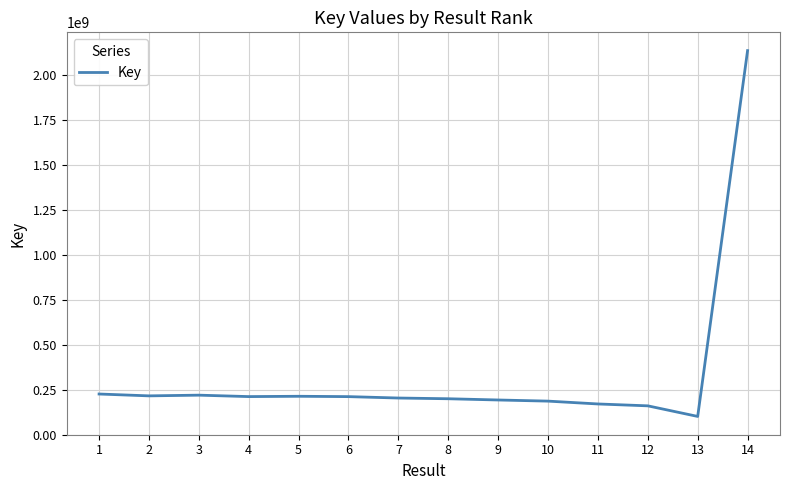

Is it true that the value at 9 is 313779430?

False